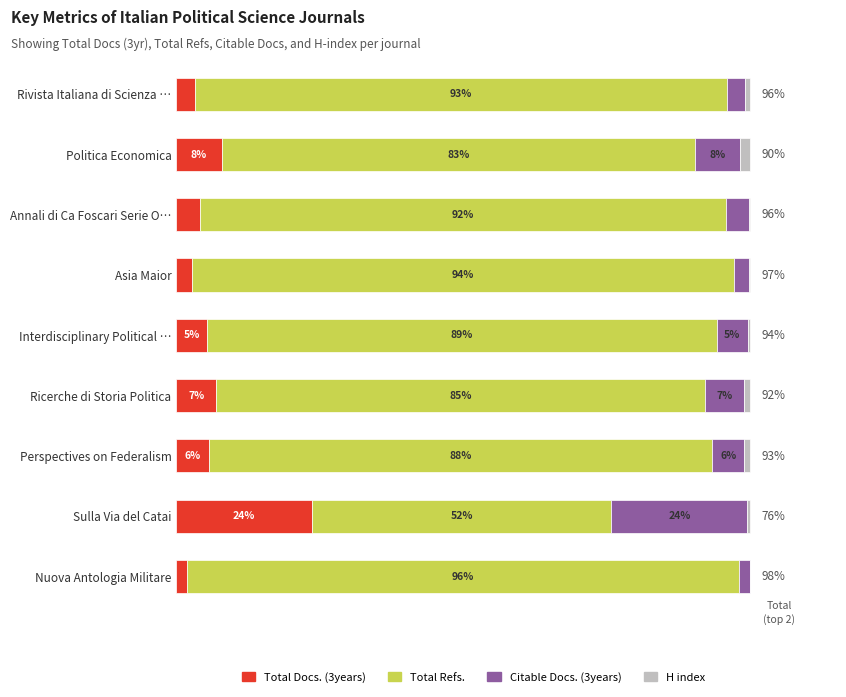

What are all the series names shown in the legend?

Total Docs. (3years), Total Refs., Citable Docs. (3years), H index